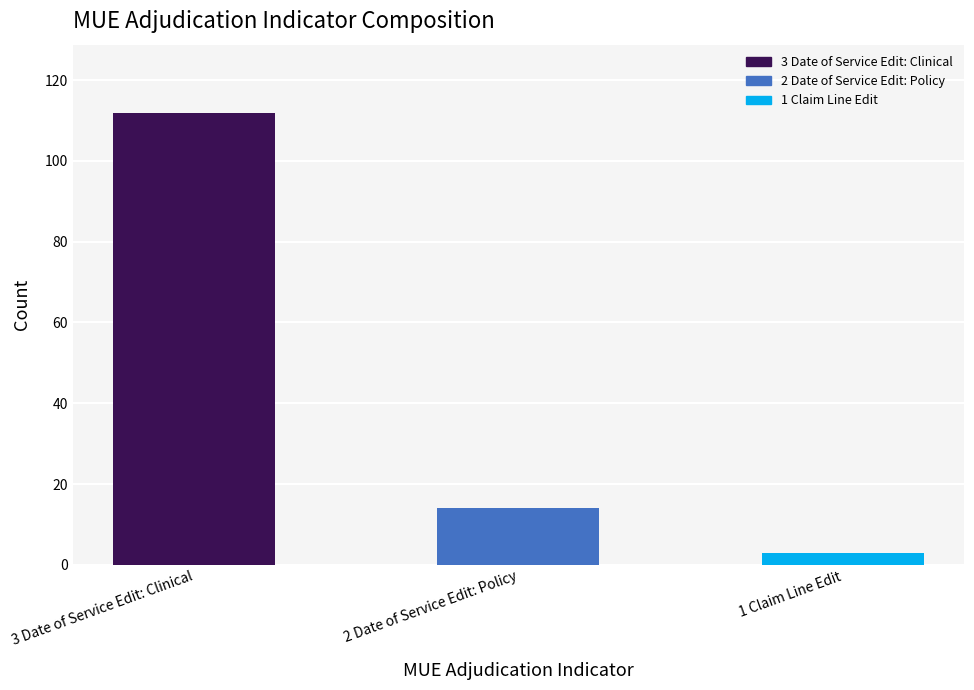

What is the label of the 3rd bar from the right?

3 Date of Service Edit: Clinical